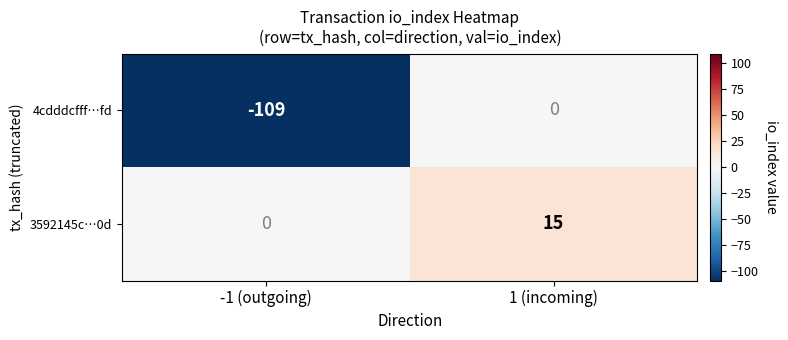

What is the difference between the maximum and minimum values in the 4cdddcfff…fd series?

109